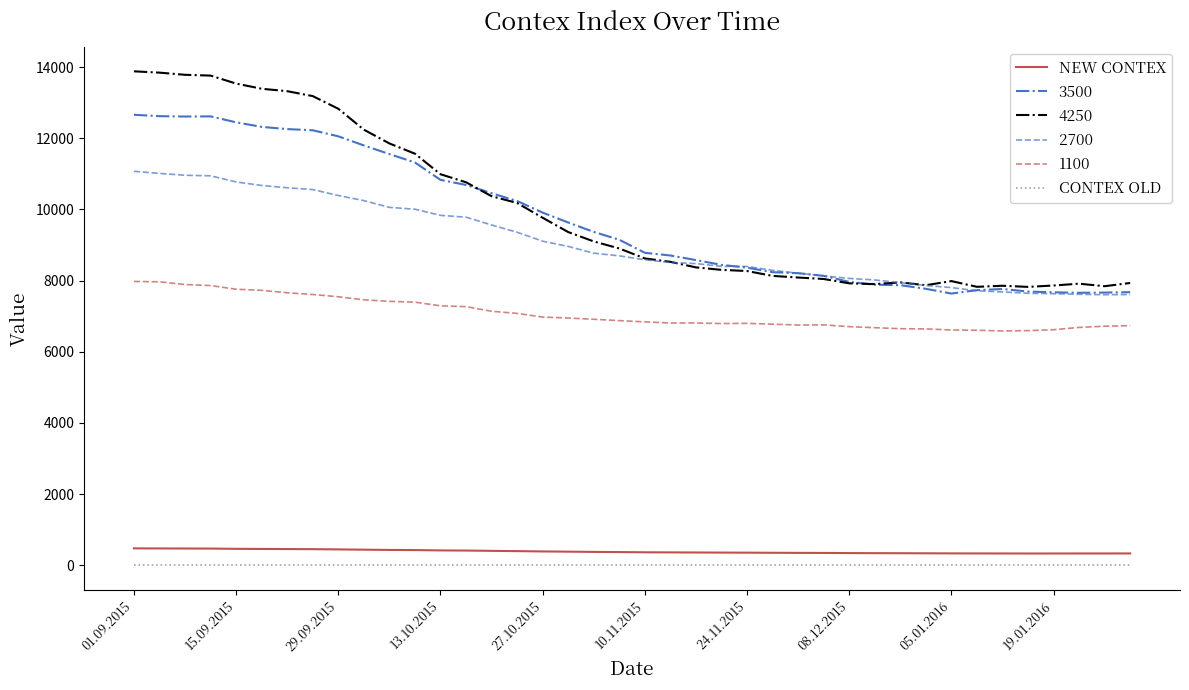

True or false: CONTEX OLD and NEW CONTEX intersect in this chart.

False